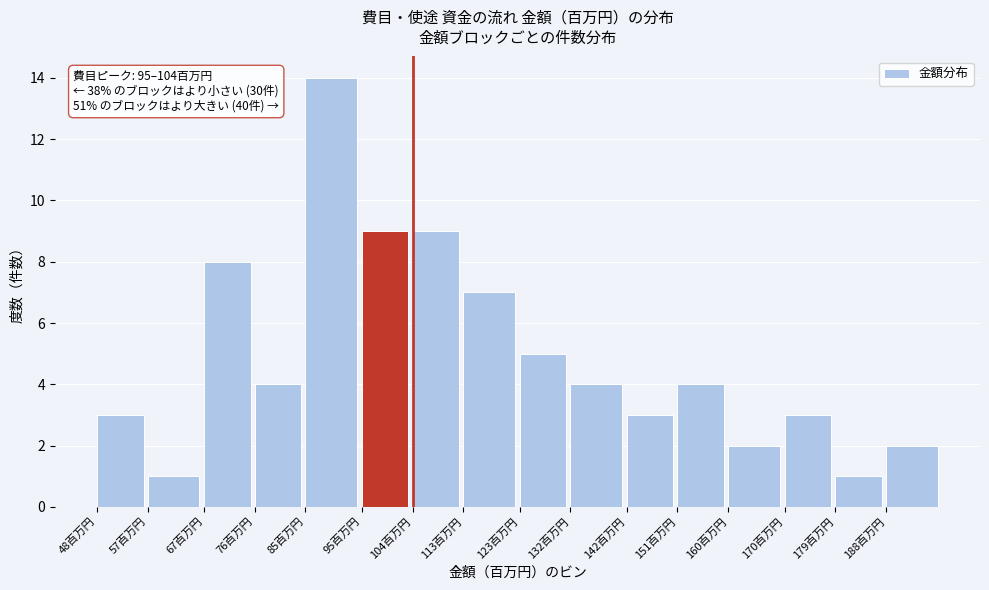

Reading right to left, transcribe all the data shown in this chart.

2	1	3	2	4	3	4	5	7	9	9	14	4	8	1	3